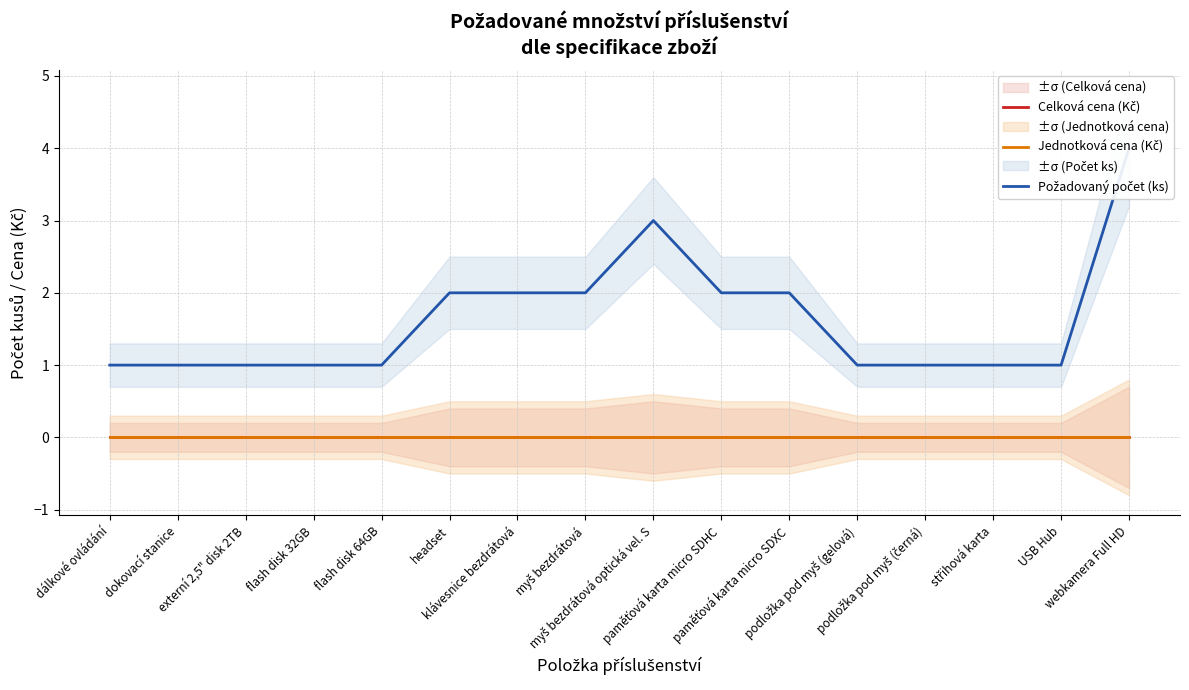

Reading left to right, list all the values displayed in this chart.

Celková cena (Kč): 0	0	0	0	0	0	0	0	0	0	0	0	0	0	0	0
Jednotková cena (Kč): 0	0	0	0	0	0	0	0	0	0	0	0	0	0	0	0
Požadovaný počet (ks): 1	1	1	1	1	2	2	2	3	2	2	1	1	1	1	4